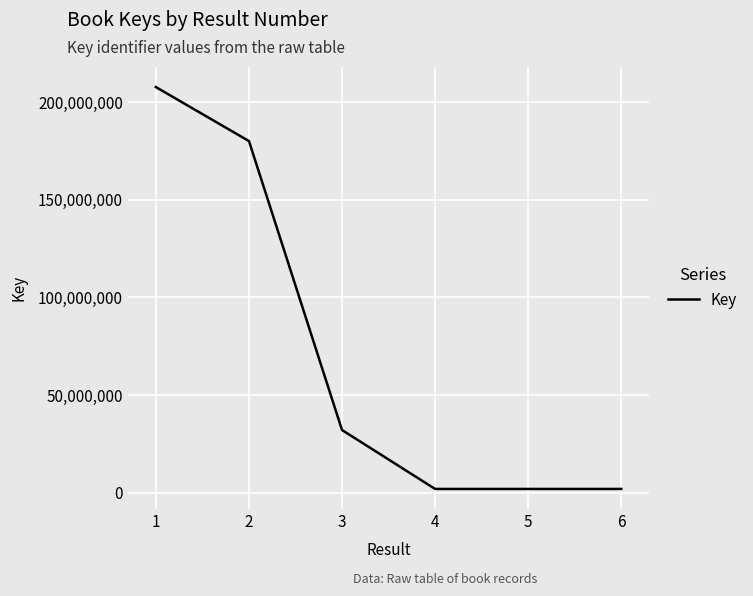

How many values are below 32034992?

3